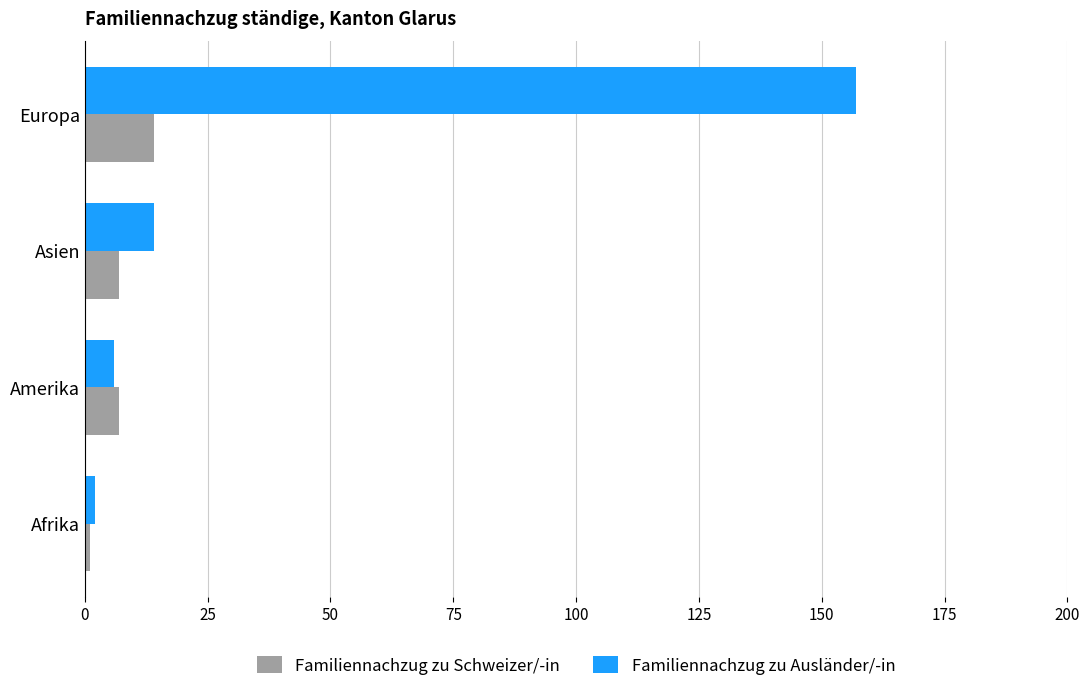

What are all the series names shown in the legend?

Familiennachzug zu Schweizer/-in, Familiennachzug zu Ausländer/-in